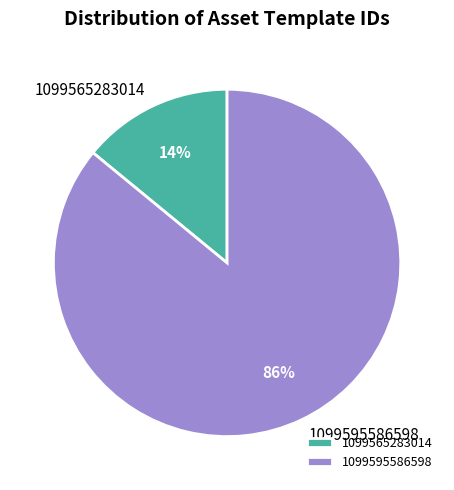

What percentage is the 1099565283014 slice, to the nearest percent?

14%